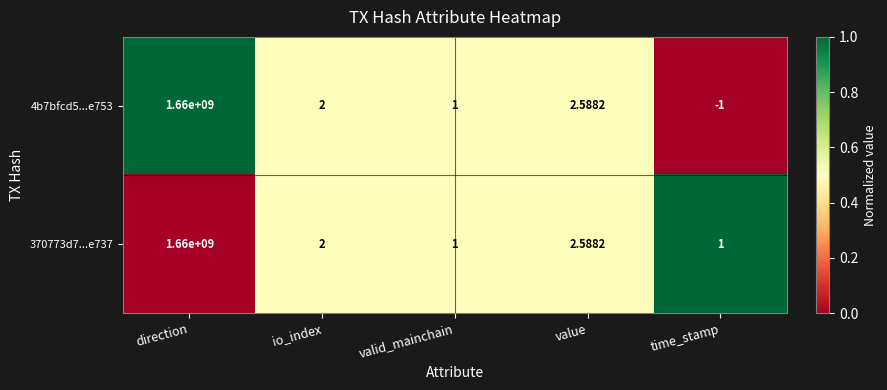

At how many categories does at least one series exceed 0?

5